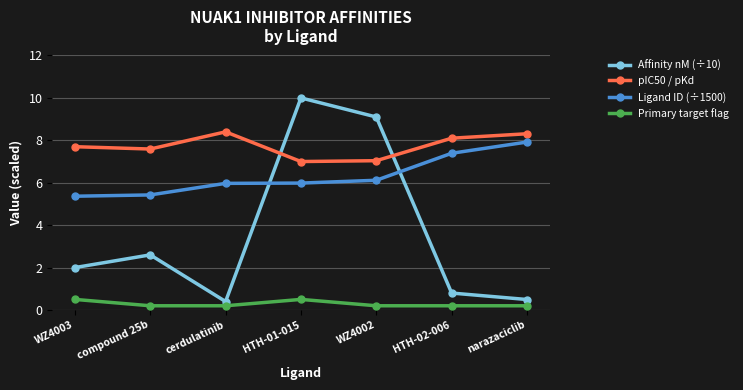

At which category is the sum across all series the highest?

HTH-01-015